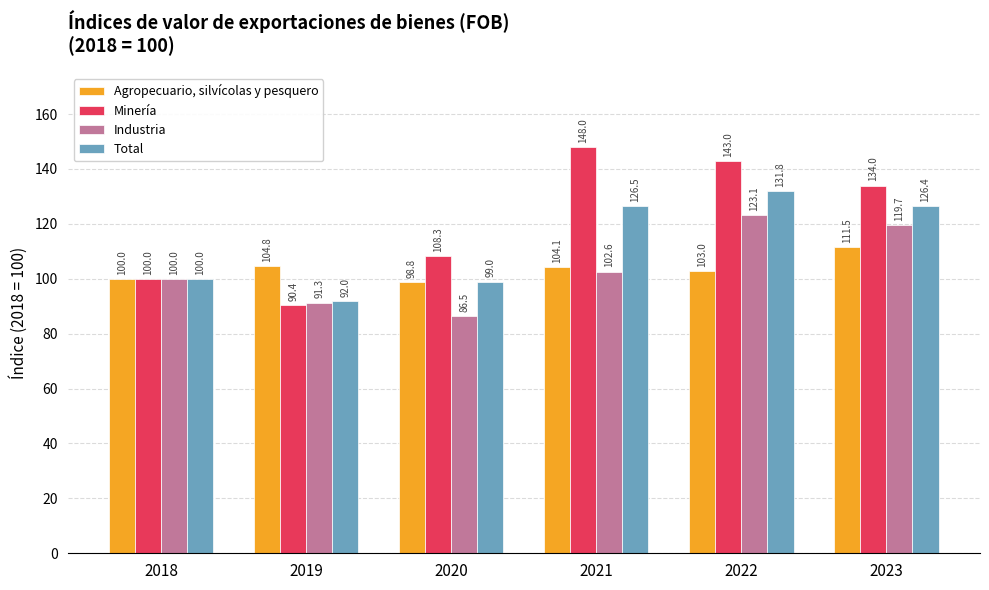

Is it true that Total equals 60.5 at 2020?

False